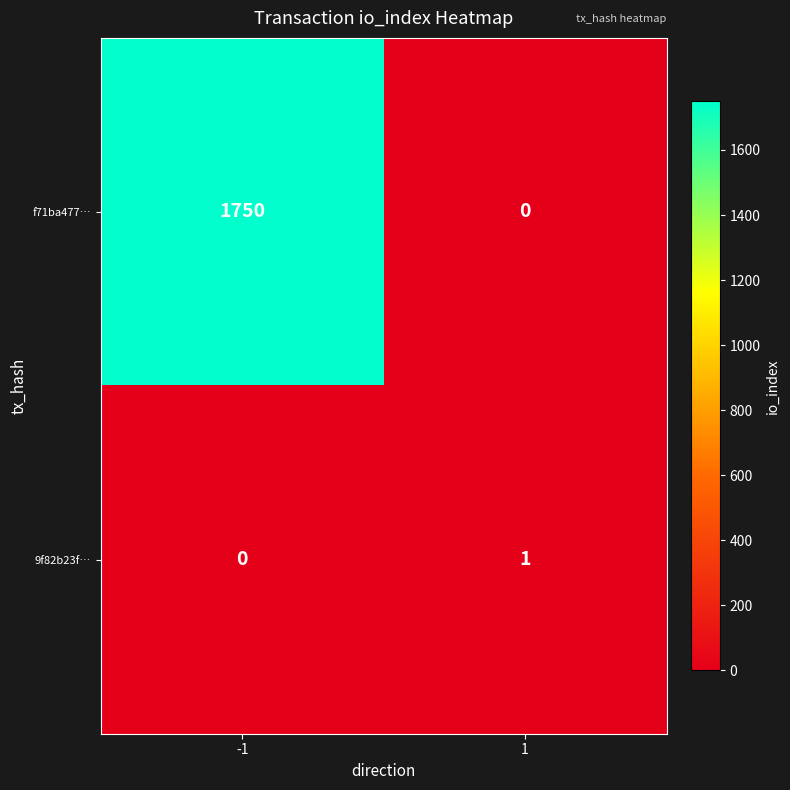

Reading left to right, extract all data points from this chart.

f71ba477…: -1=1750	1=0
9f82b23f…: -1=0	1=1